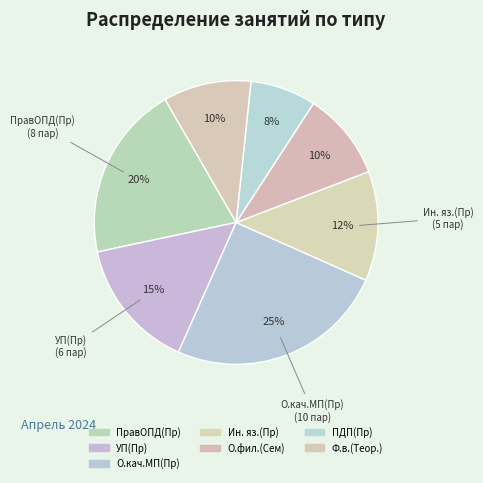

How many slices are in this pie chart?

7